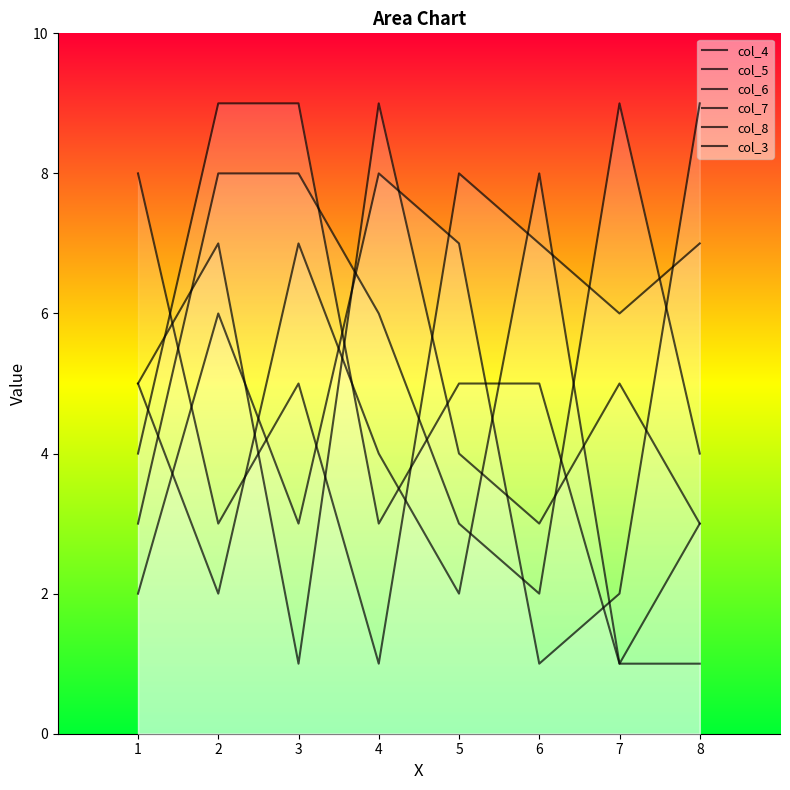

Which series has the widest spread of values?

col_4